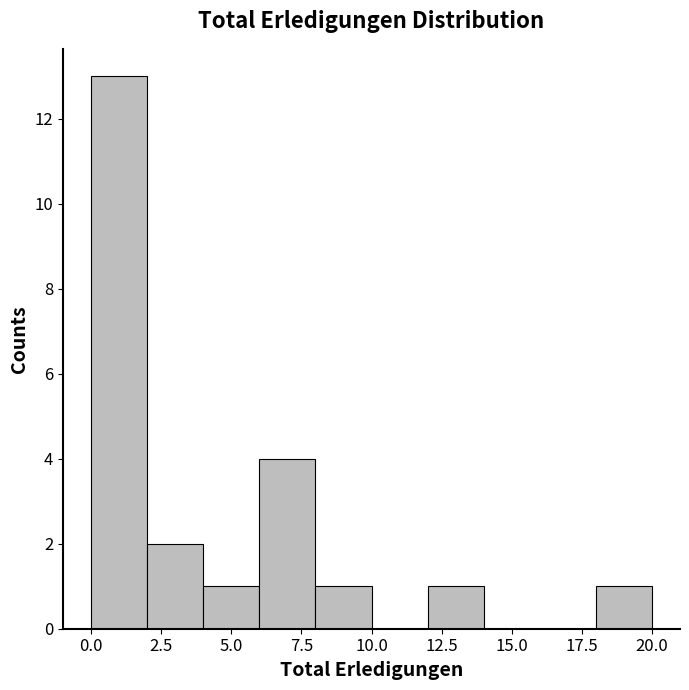

What is the height of the bar covering 12 to 14 on the x-axis? The values are not printed on the chart, so give them approximately, as read against the axis.

1